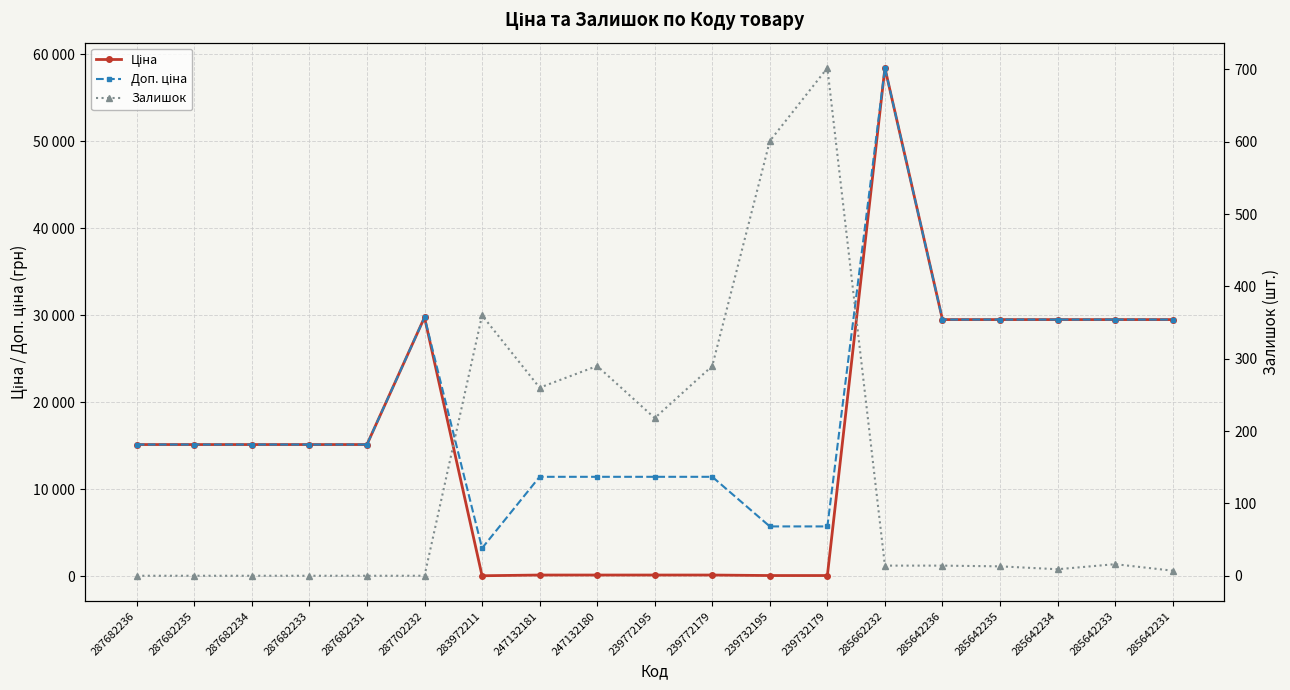

Reading left to right, what are all the values shown in this chart?

Ціна: 15120.0	15120.0	15120.0	15120.0	15120.0	29747.2	32.0	114.1	114.1	114.1	114.1	57.0	57.0	58426.5	29491.5	29491.5	29491.5	29491.5	29491.5
Доп. ціна: 15120.0	15120.0	15120.0	15120.0	15120.0	29747.2	3205.0	11410.0	11410.0	11410.0	11410.0	5705.0	5705.0	58426.5	29491.5	29491.5	29491.5	29491.5	29491.5
Залишок: 0.0	0.0	0.0	0.0	0.0	0.0	360.0	260.0	290.0	218.0	290.0	601.0	702.0	14.0	14.0	13.0	9.0	16.0	7.0